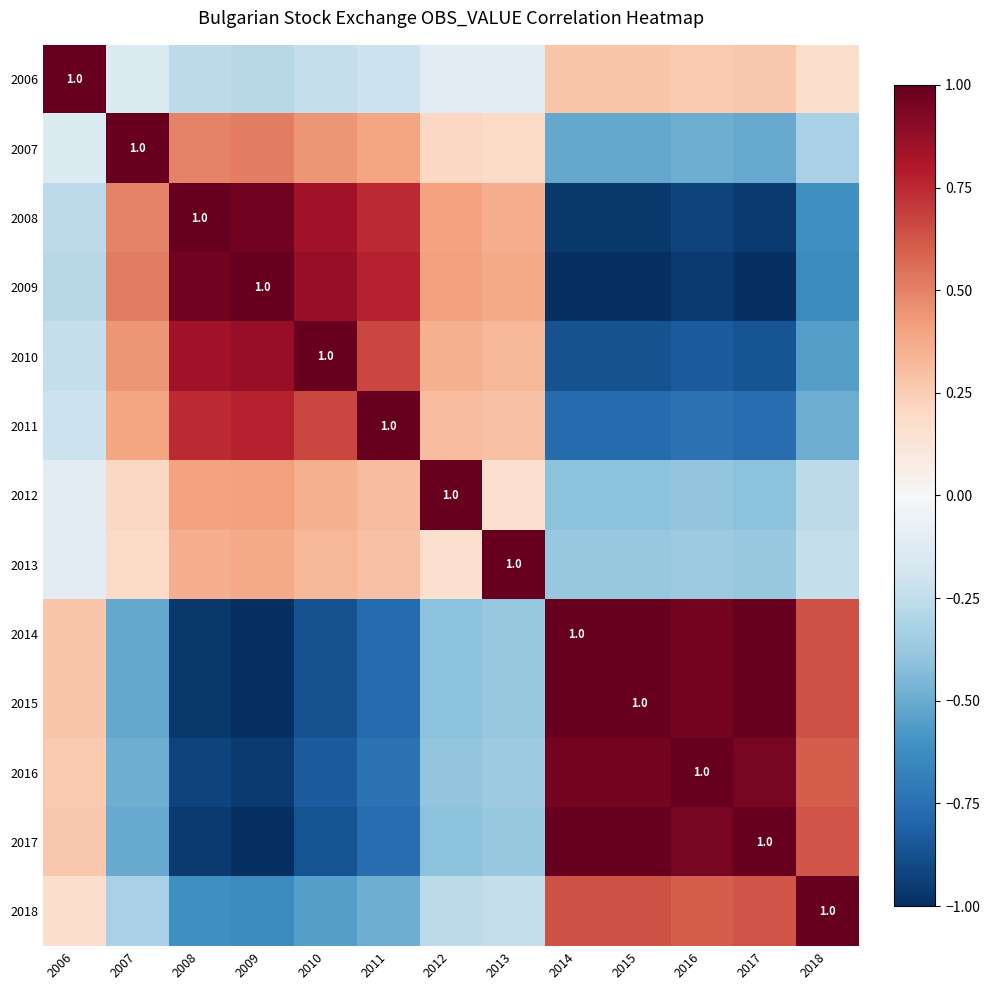

Is the value of 2010 at 2009 greater than the value of 2011 at 2012?

Yes